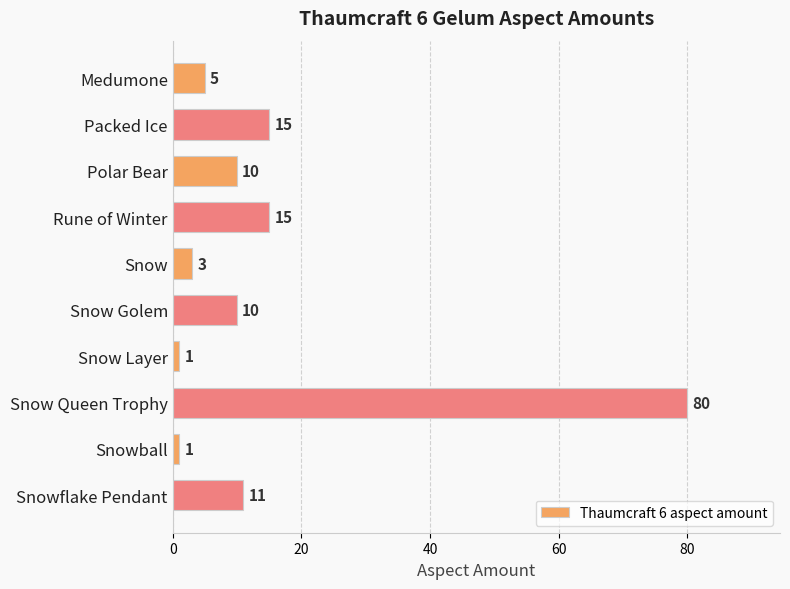

Read the value at Medumone.

5